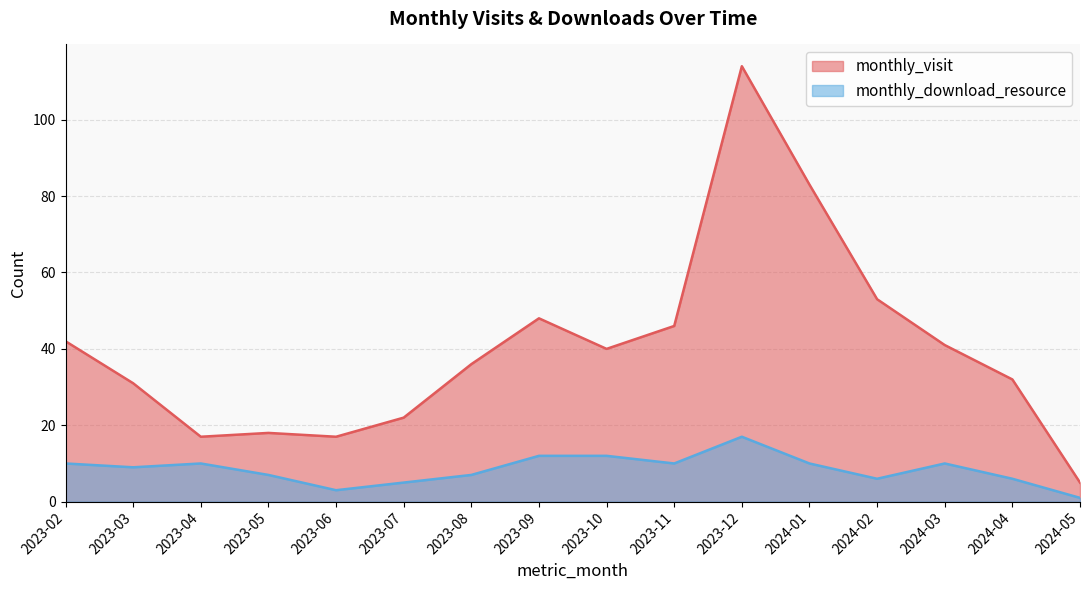

At 2024-04, list the series in order from largest to smallest.

monthly_visit, monthly_download_resource